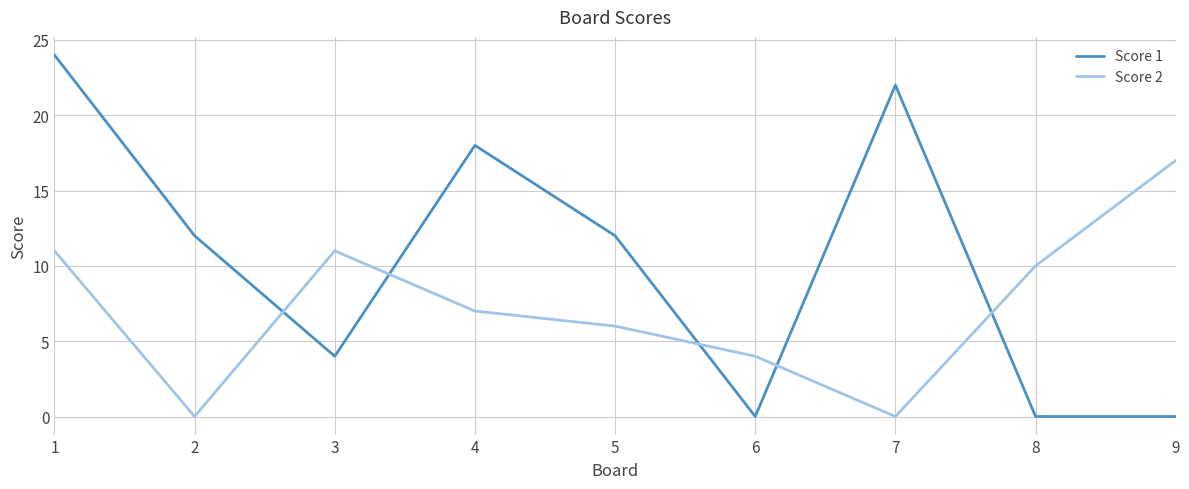

What is the spread (max minus min) of values at 7?

22